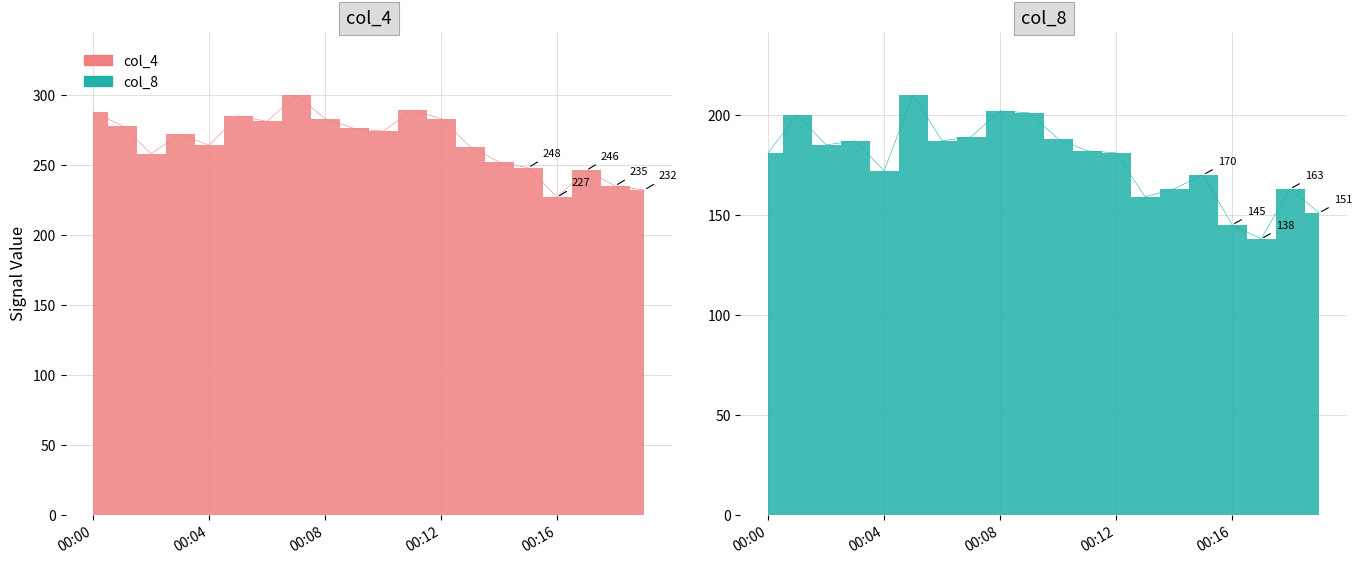

How many interior local valleys does the col_4 series have?

5